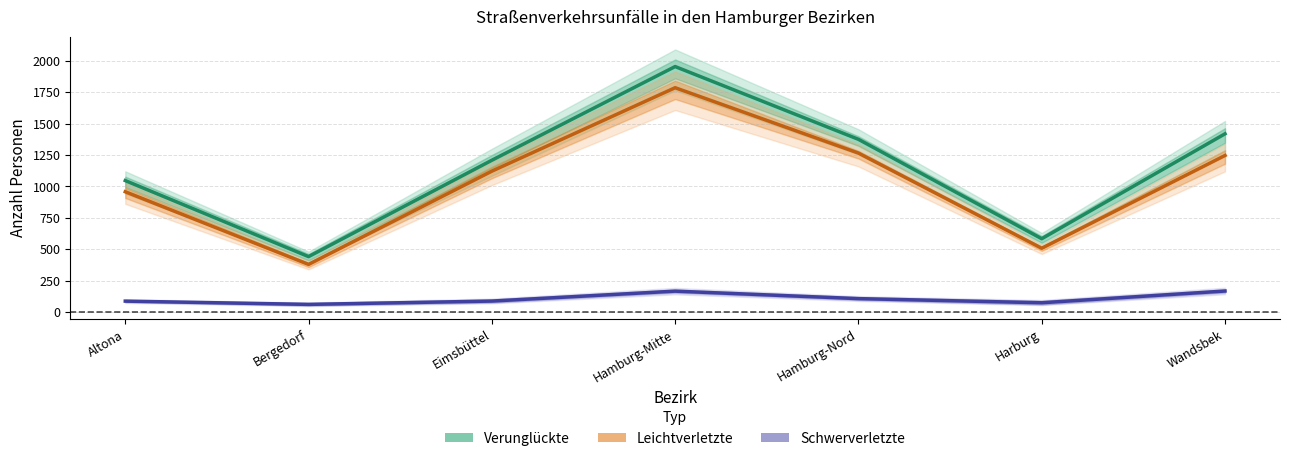

What is the approximate value of Verunglückte (Mittel) at Eimsbüttel?

1208.5